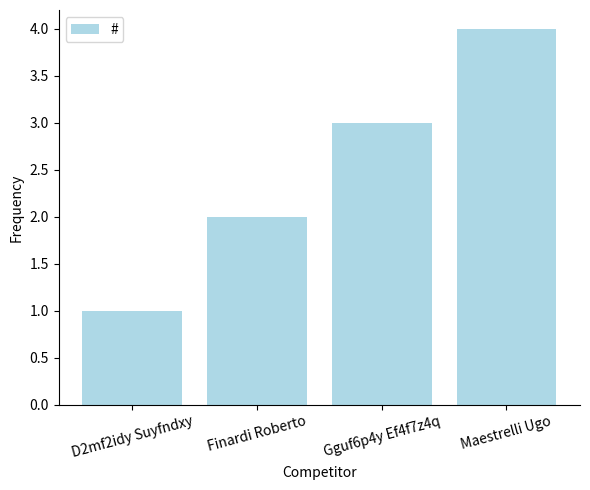

Rank the categories by value from lowest to highest.

D2mf2idy Suyfndxy, Finardi Roberto, Gguf6p4y Ef4f7z4q, Maestrelli Ugo